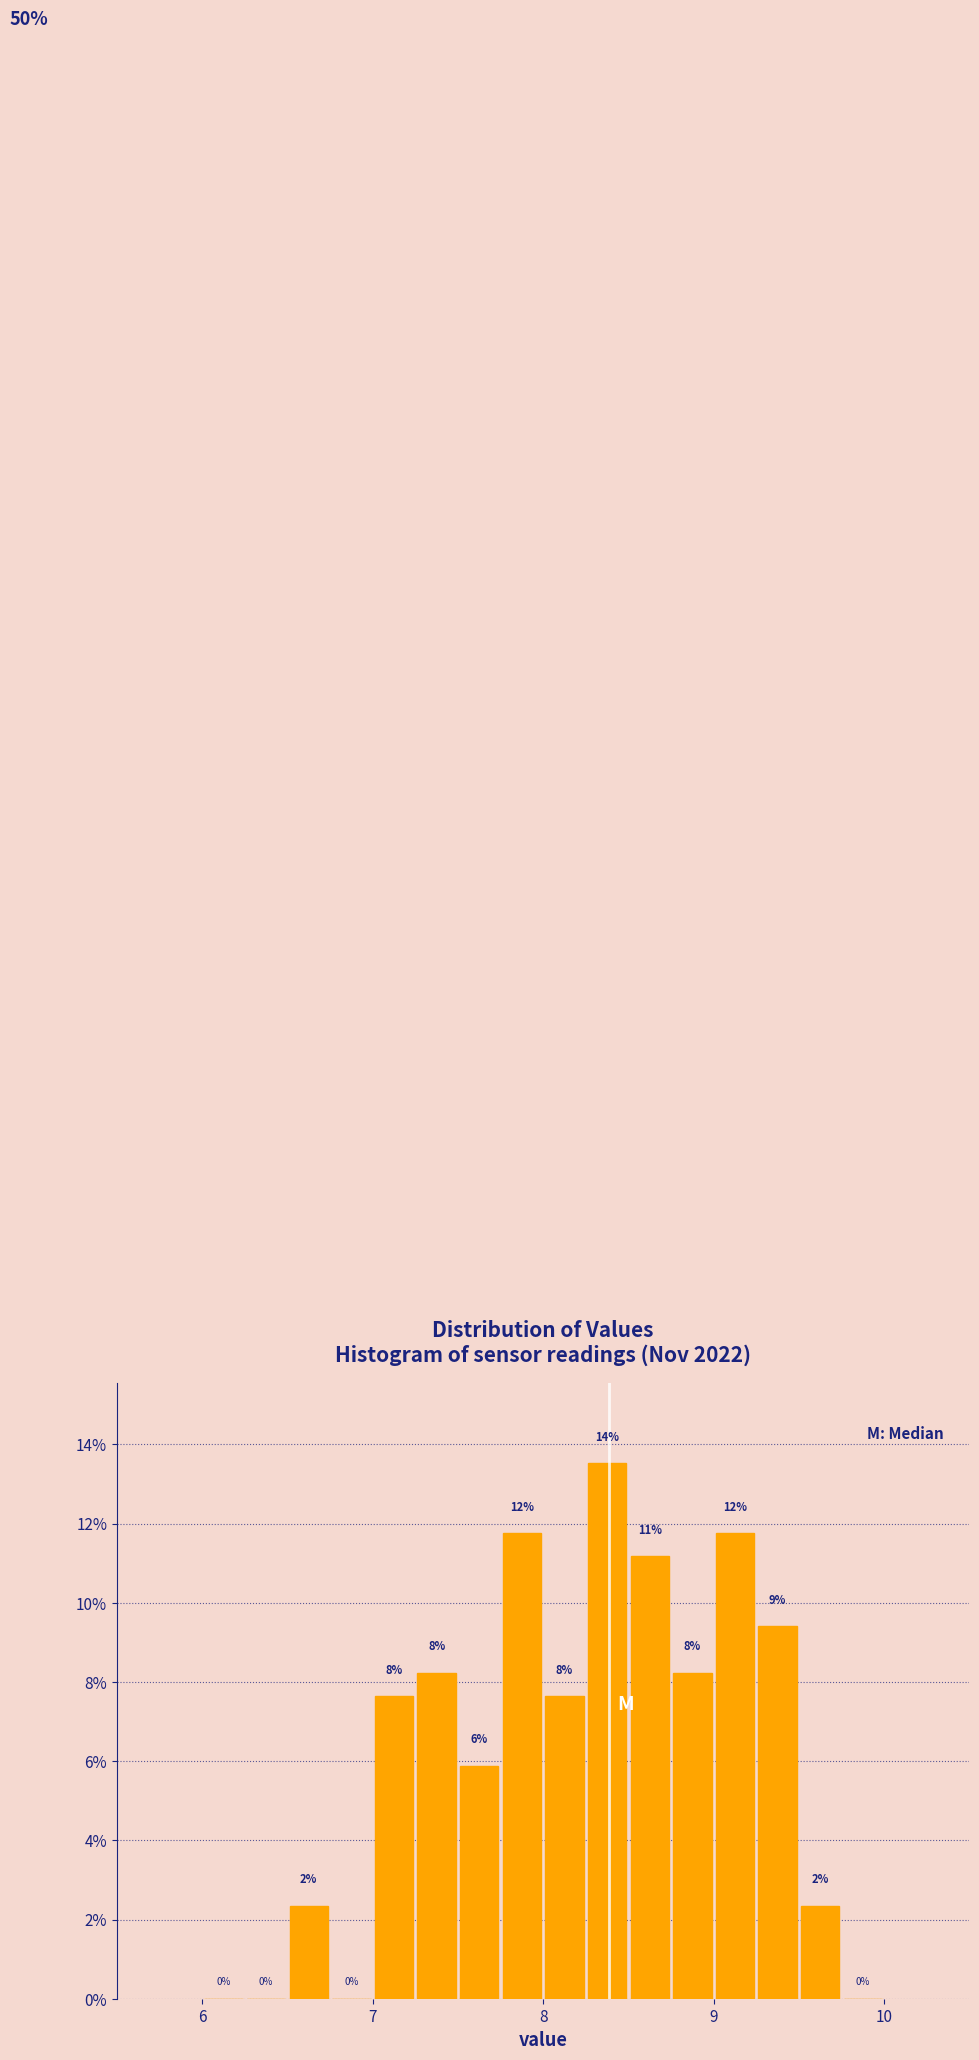

Around what value on the x-axis is the tallest bar? Give the approximate position of its centre, as read against the axis.

8.4